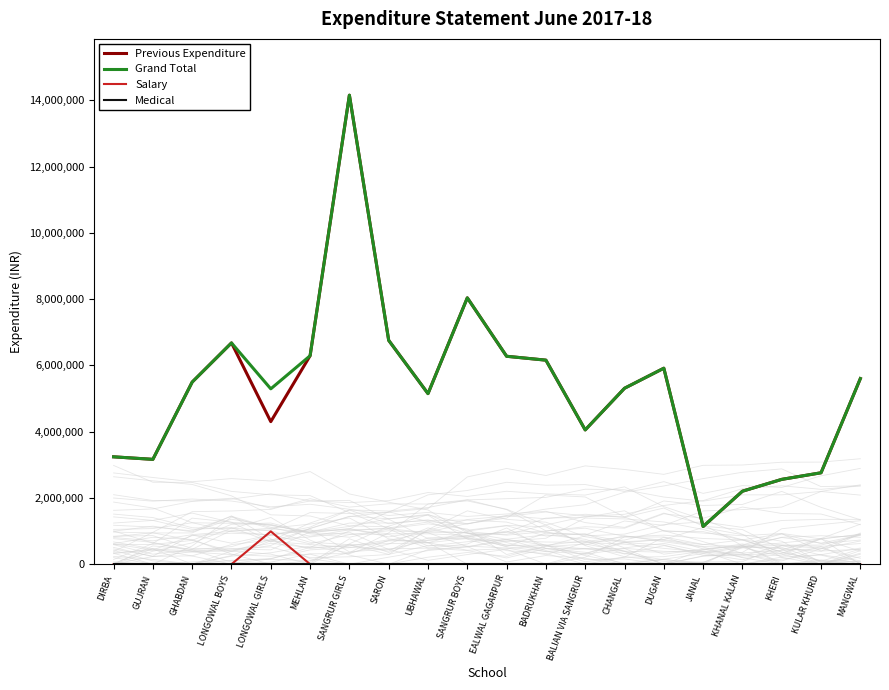

Is this an area chart (filled region under the line)?

No